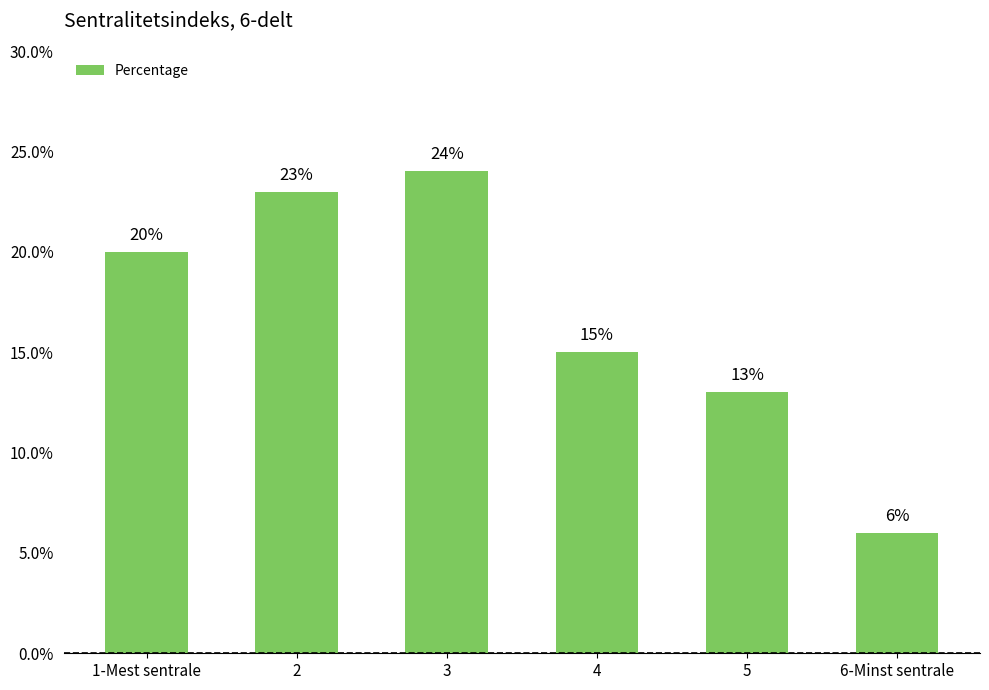

List the labels in order of value, largest first.

3, 2, 1-Mest sentrale, 4, 5, 6-Minst sentrale